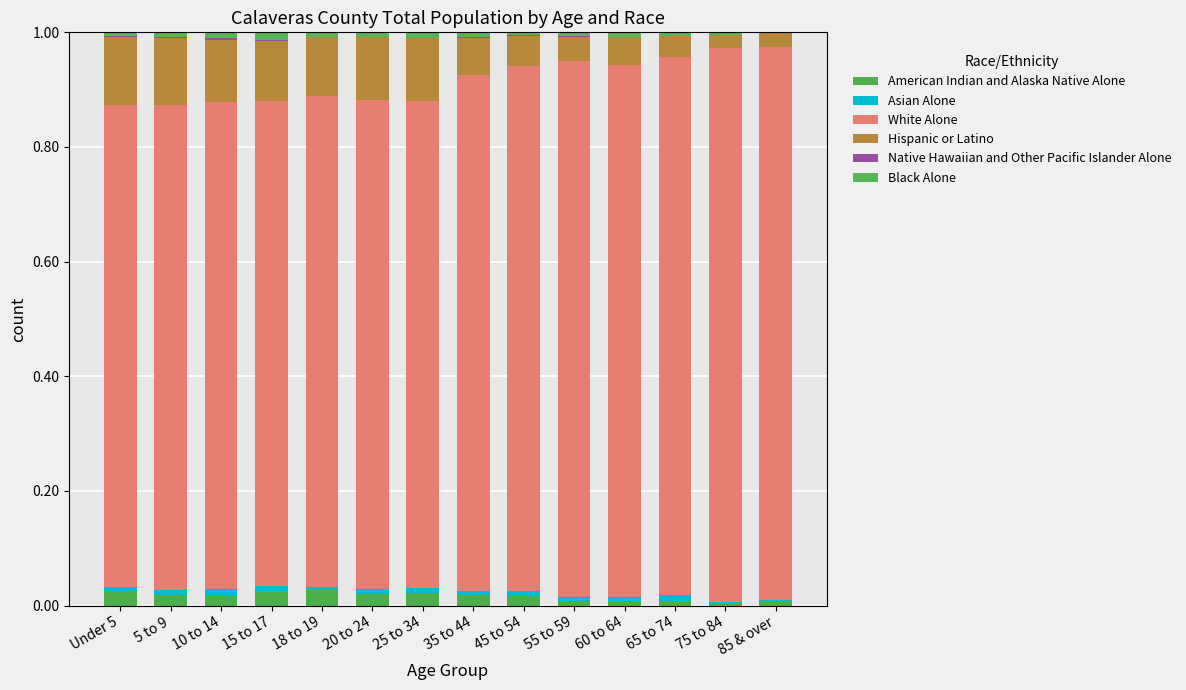

Are the bars horizontal?

No